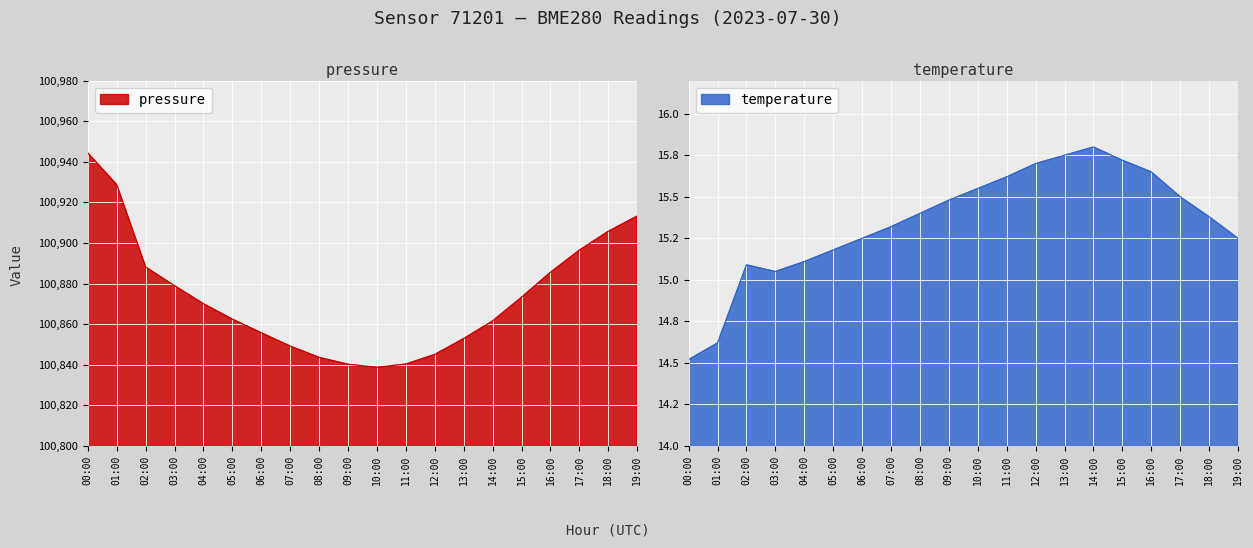

Is the value of temperature at 01:00 greater than the value of pressure at 00:00?

No